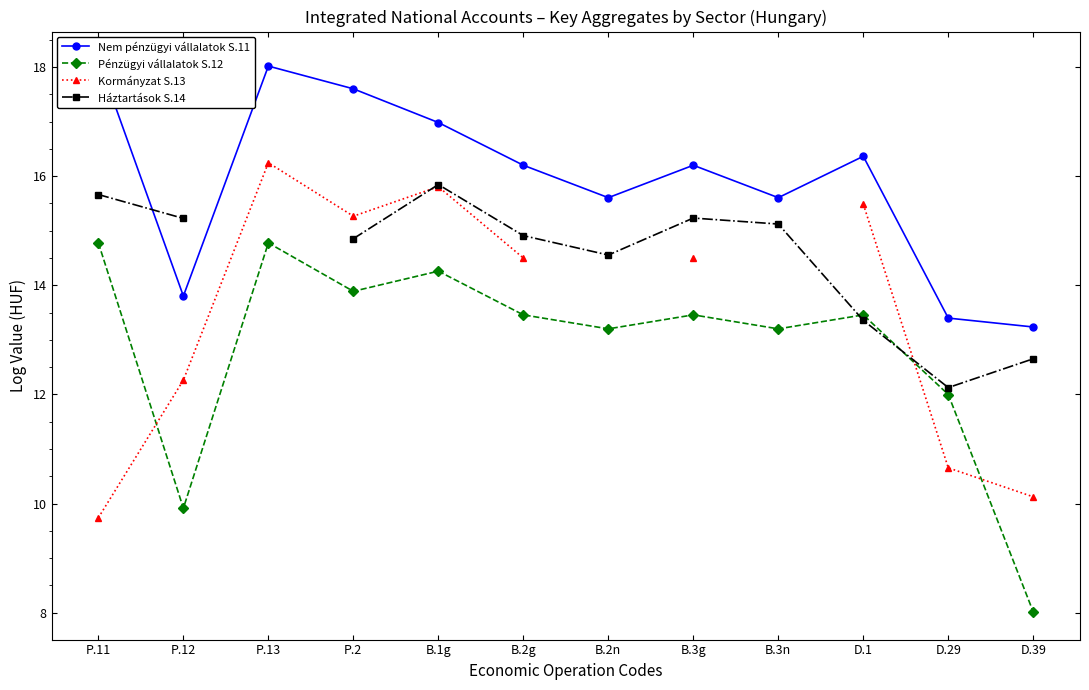

True or false: Nem pénzügyi vállalatok S.11 and Kormányzat S.13 cross at least once.

False